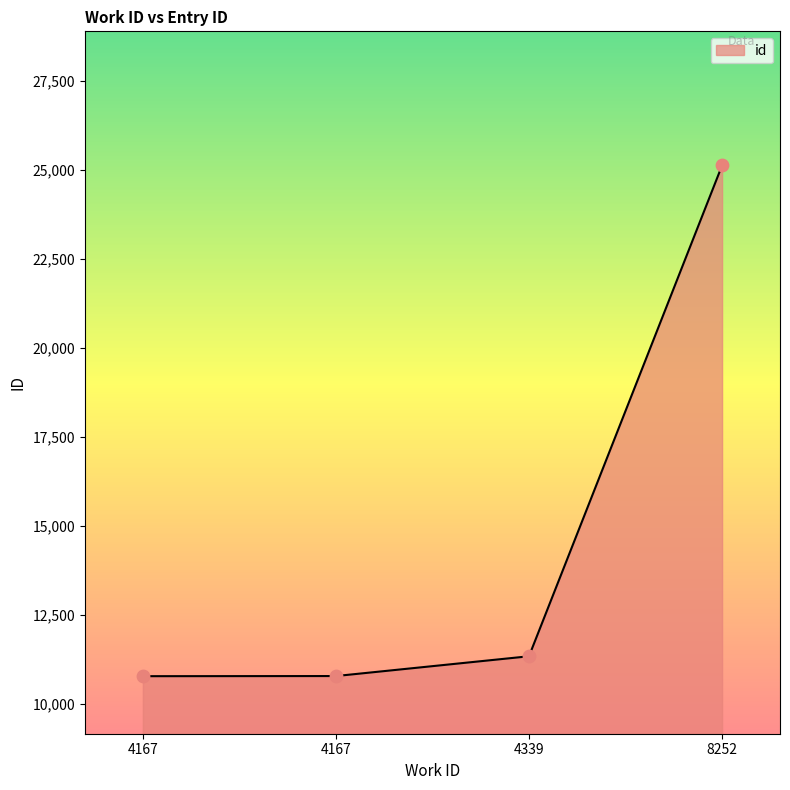

What is the ratio of the value at 4167 to the value at 4339?

1.0